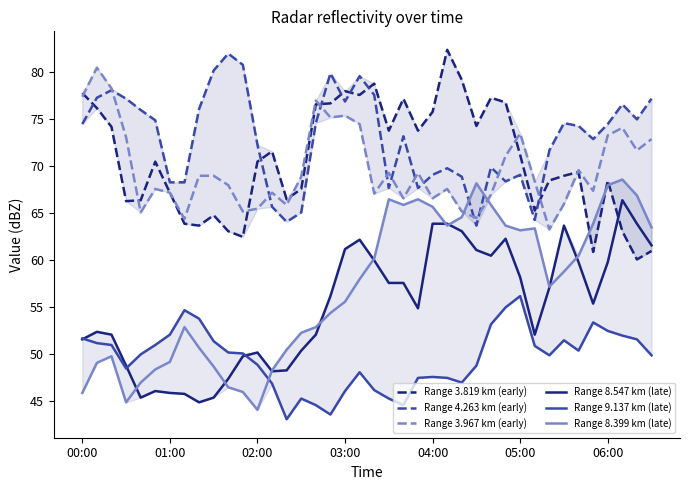

How many interior local peaks does the Range 8.399 km (late) series have?

7